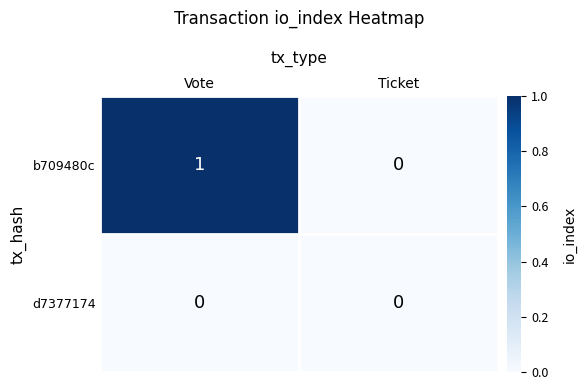

Which series has the largest range (max minus min)?

b709480c